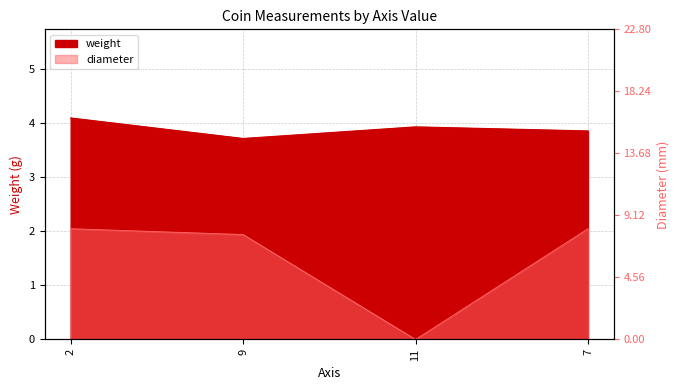

What is the label of the 1st point from the right?

7